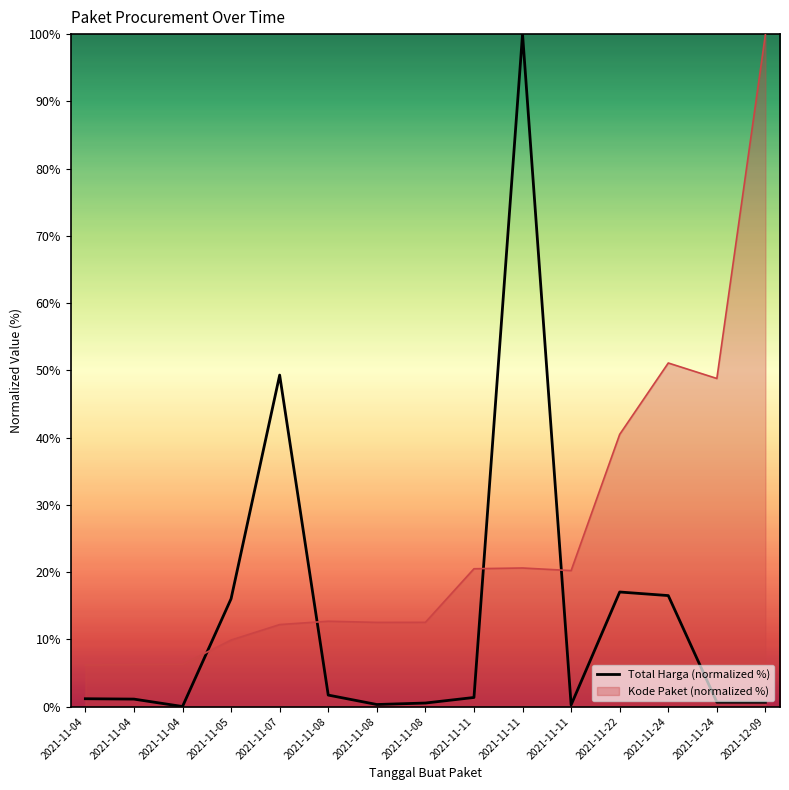

How many lines are shown in the chart?

2